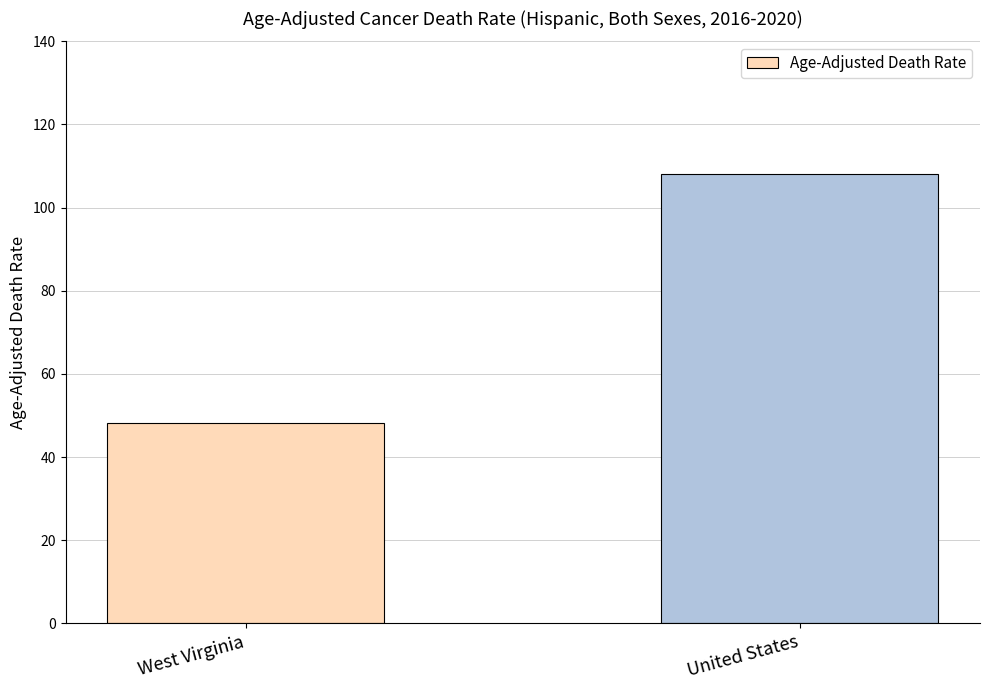

How many values are below 108?

1